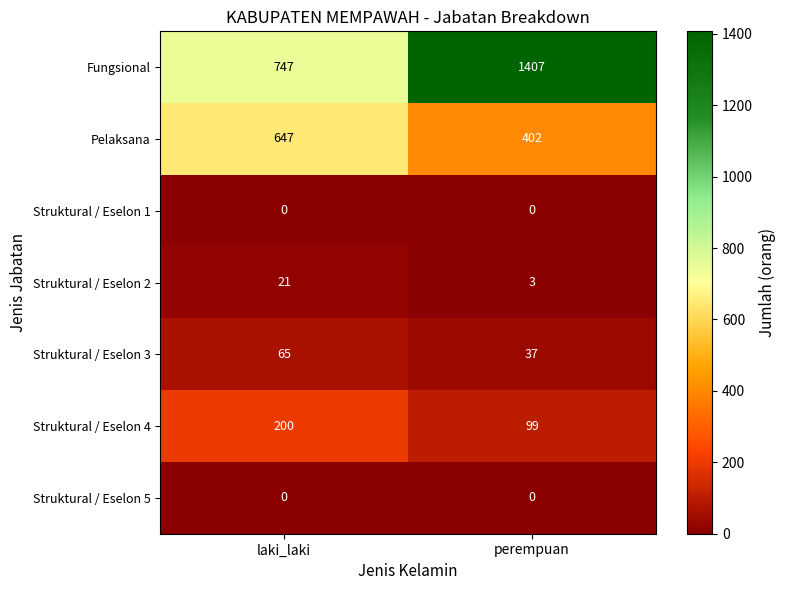

List the labels in order of Fungsional value, smallest first.

laki_laki, perempuan